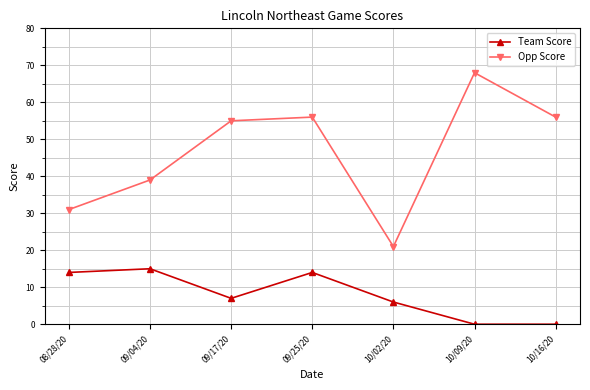

Which series changed the most between 08/28/20 and 10/02/20?

Opp Score